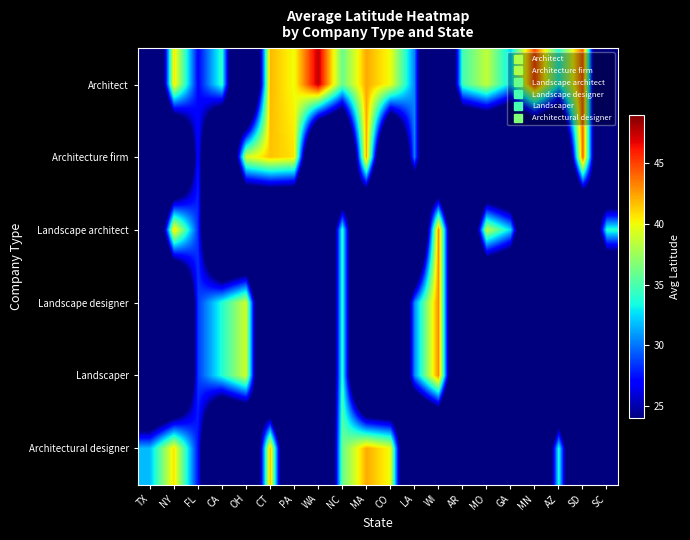

Which series has the largest range (max minus min)?

Architect